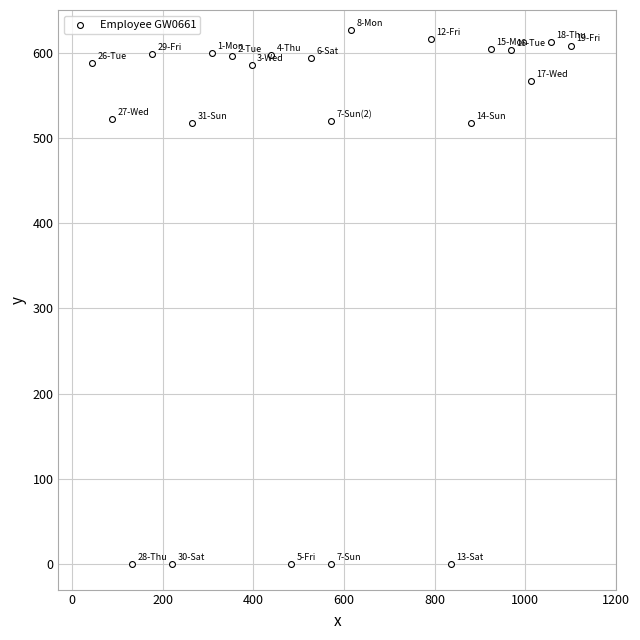

What is the range of X values (max minus min)?

1056.0